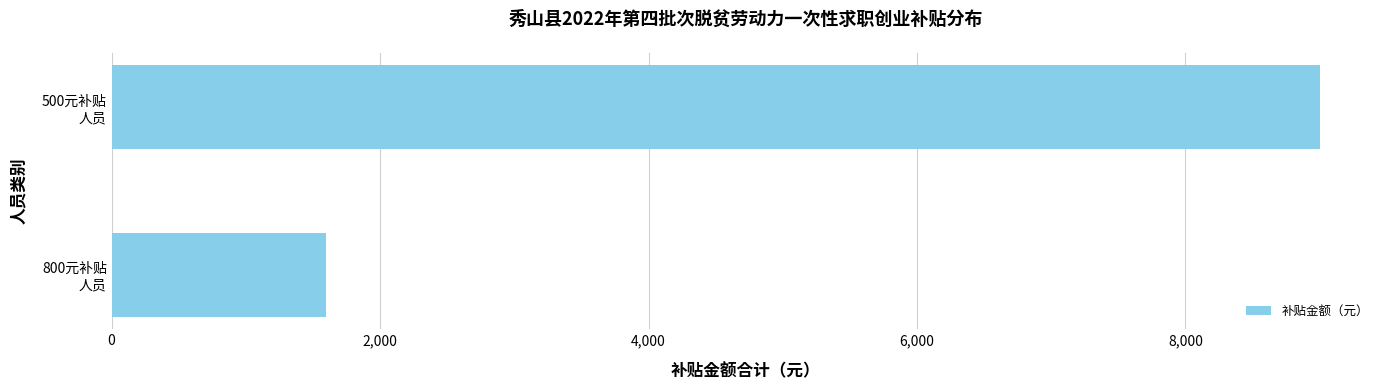

What is the difference between the maximum and minimum values?

7400